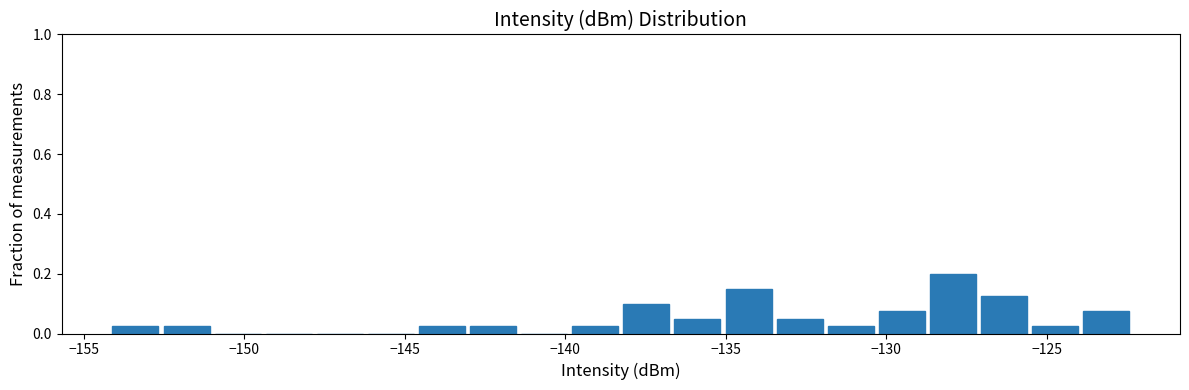

Read against the x-axis, roughly where is the centre of the tallest bar?

-128.0